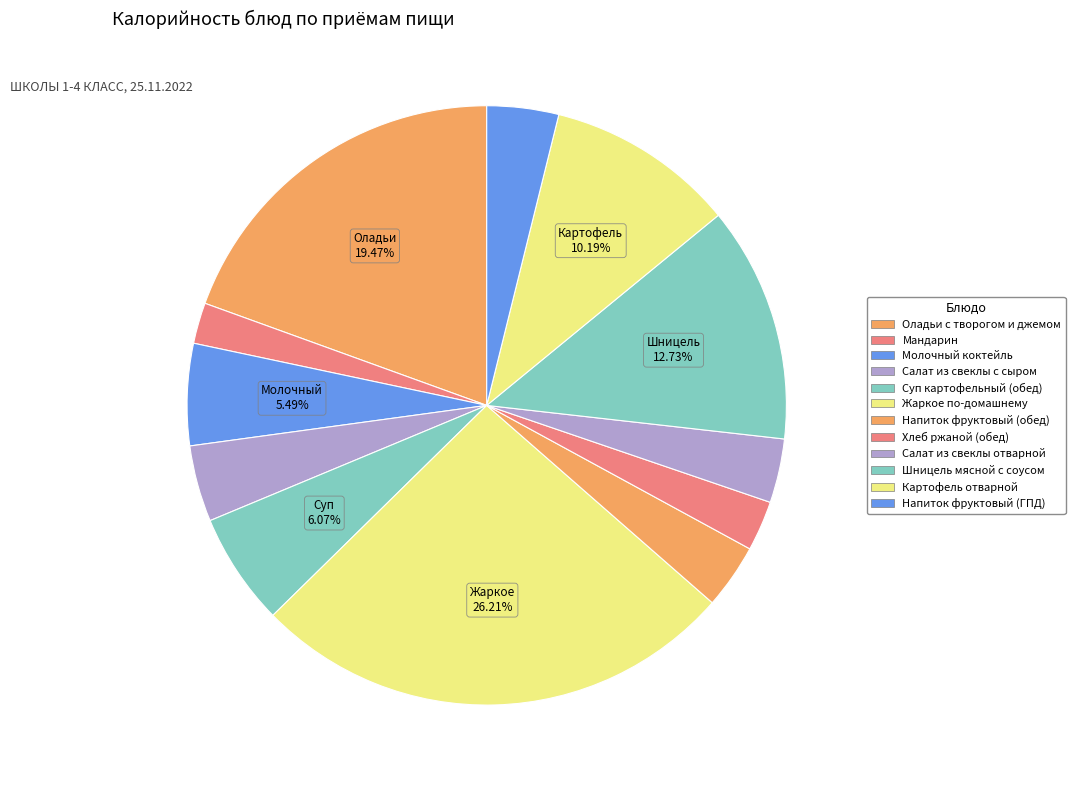

To the nearest percent, what is the combined percentage of Картофель отварной and Салат из свеклы отварной?

14%